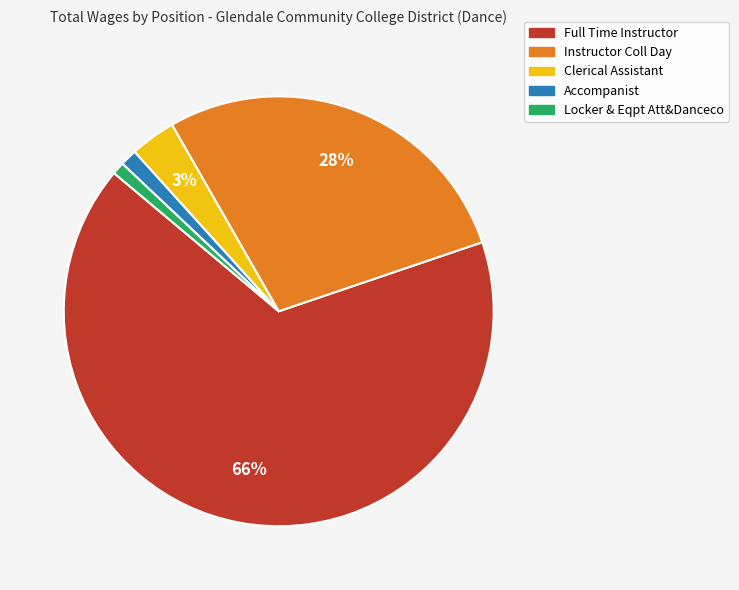

Is Full Time Instructor the majority of the pie?

Yes